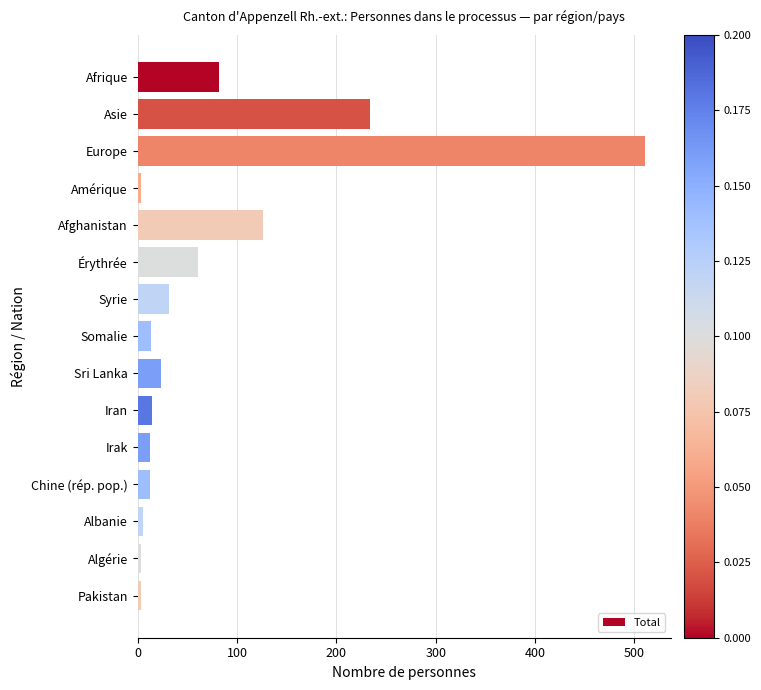

What is the greatest value displayed?

511